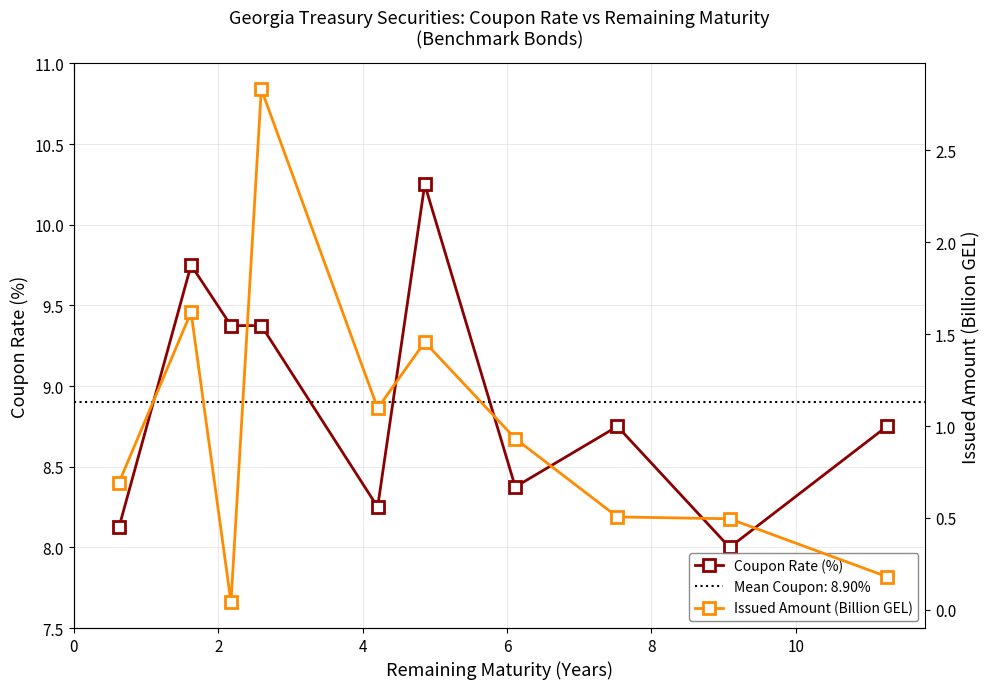

What is the value of the Coupon Rate (%) point at the 4th from the left?

9.4